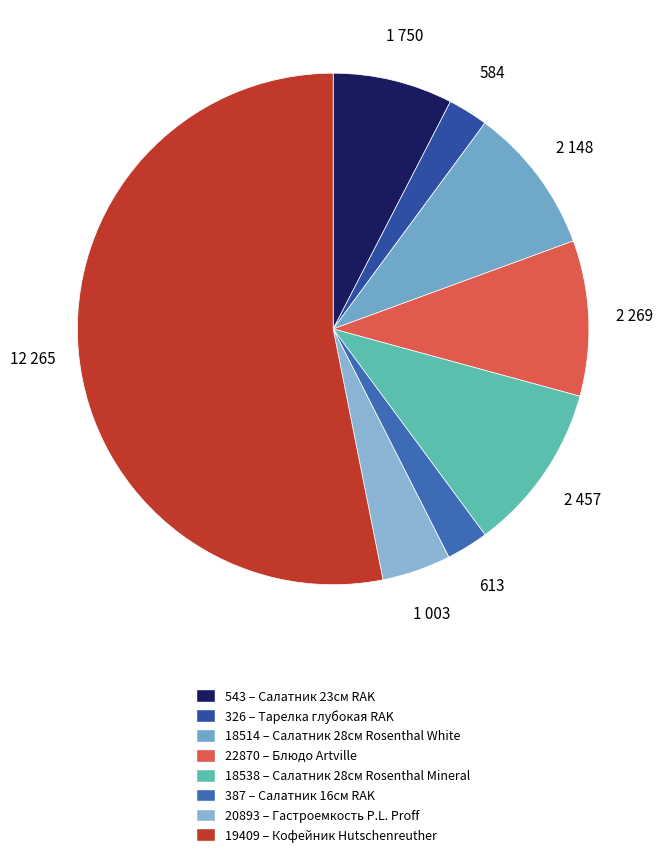

Is the sum of 543 and 19409 greater than half?

Yes